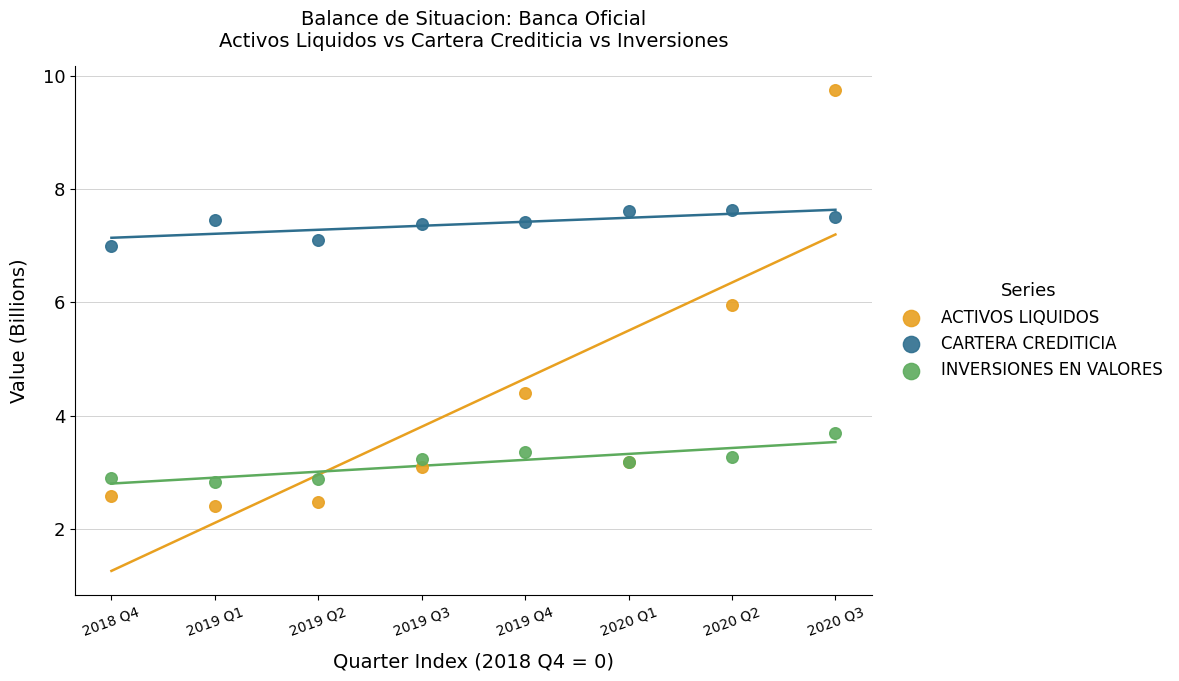

Which series contains the lowest Y value?

ACTIVOS LIQUIDOS